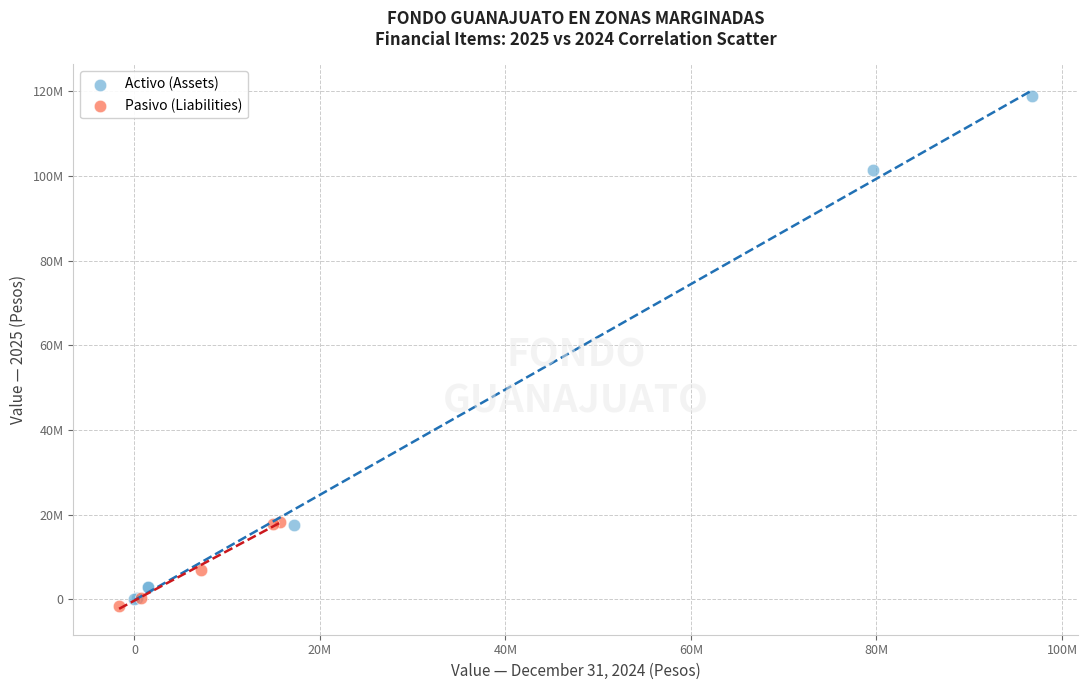

Which series reaches the minimum Y coordinate?

Pasivo (Liabilities)